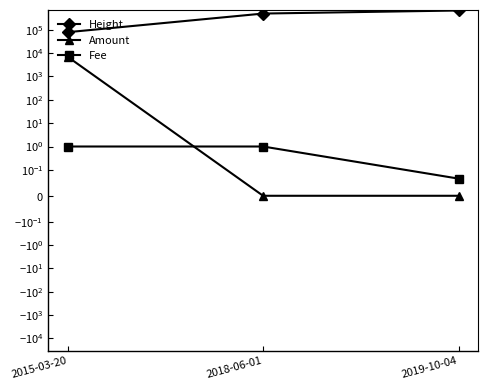

Reading right to left, list all the values displayed in this chart.

Height: 2019-10-04=671802.0	2018-06-01=496706.0	2015-03-20=79049.0
Amount: 2019-10-04=0.0	2018-06-01=0.0	2015-03-20=6986.0
Fee: 2019-10-04=0.1	2018-06-01=1.0	2015-03-20=1.0